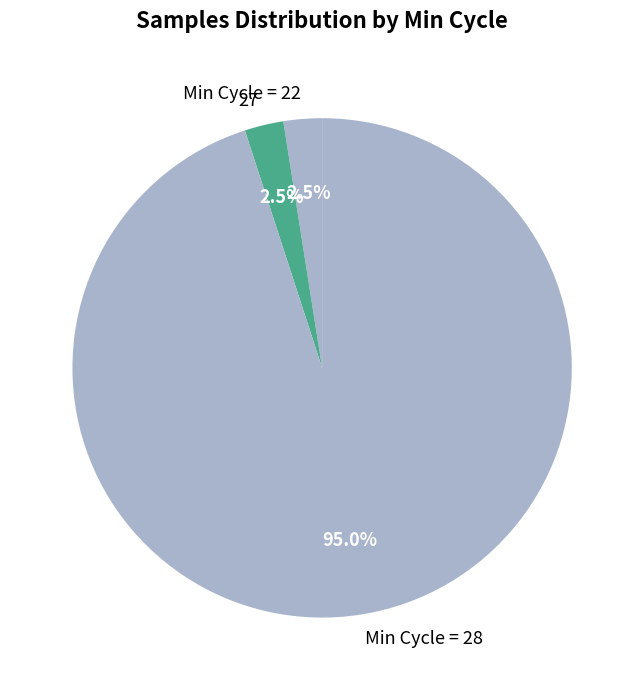

Which slice represents more than half of the pie?

Min Cycle = 28